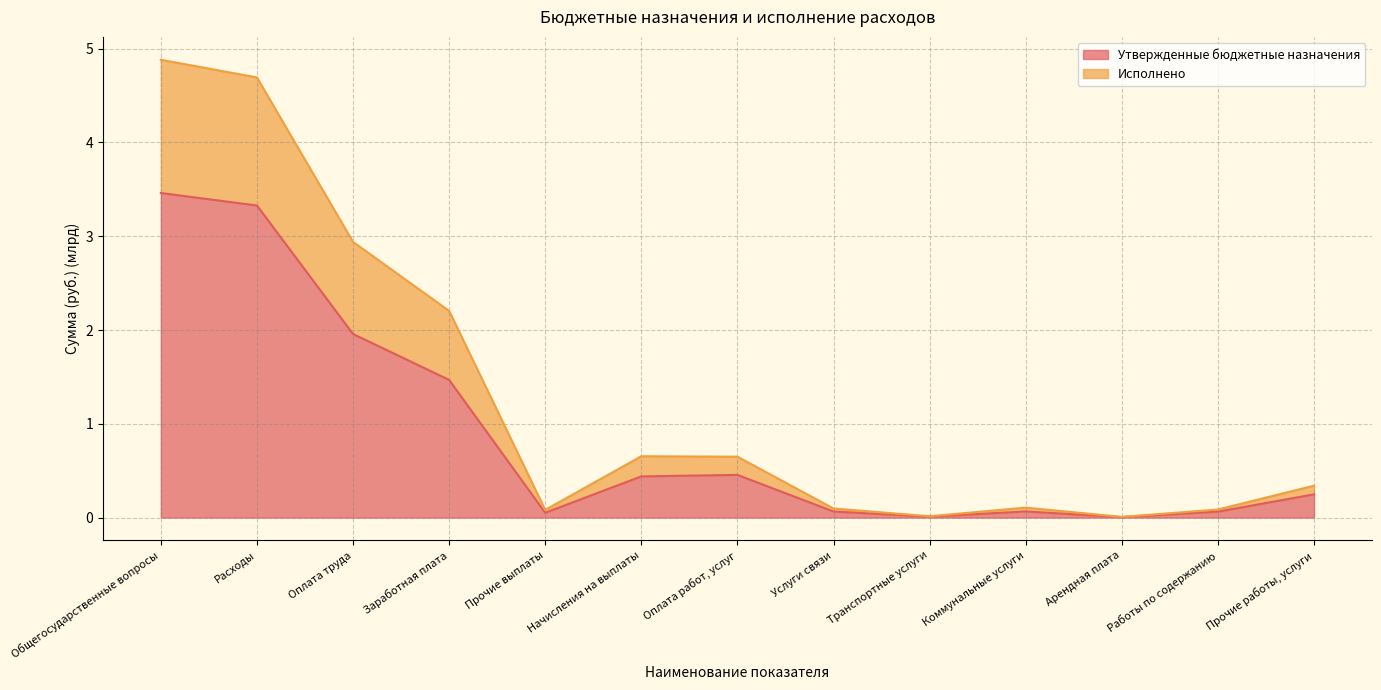

The Утвержденные бюджетные назначения series shows 0.2 at Прочие работы, услуги. True or false?

True